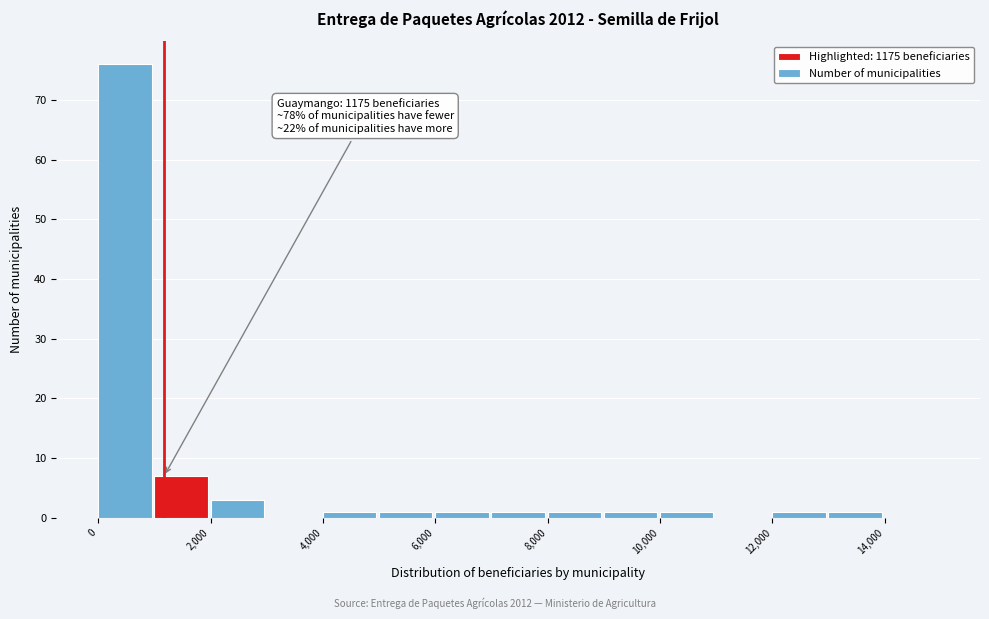

Over which range of the x-axis is the bar tallest?

0 to 1000